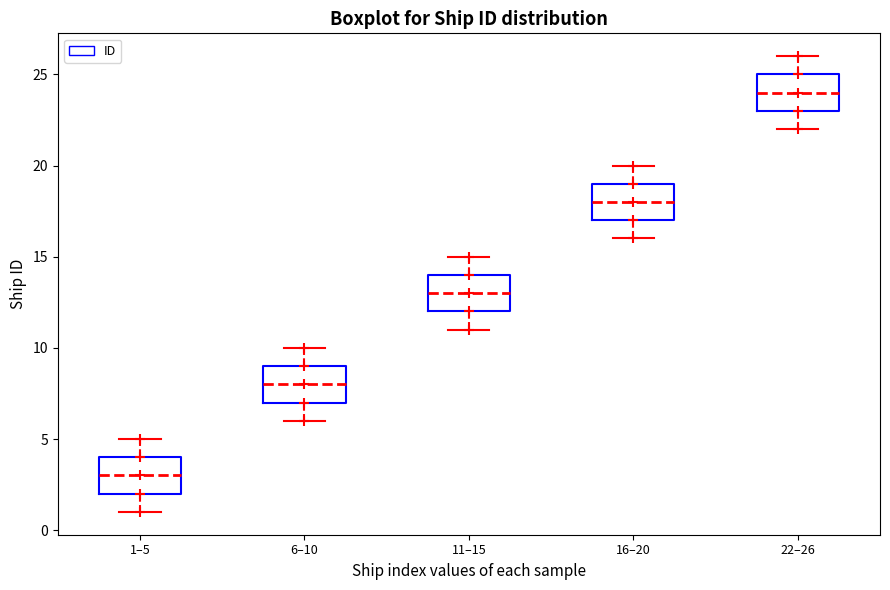

Reading left to right, read every box against the y-axis: the position of its median line, the range the box covers, and the ends of its whiskers. The values are not printed on the chart, so give them approximately, as read against the axis.

1–5: median 3, box 2 to 4, whiskers 1 to 5
6–10: median 8, box 7 to 9, whiskers 6 to 10
11–15: median 13, box 12 to 14, whiskers 11 to 15
16–20: median 18, box 17 to 19, whiskers 16 to 20
22–26: median 24, box 23 to 25, whiskers 22 to 26